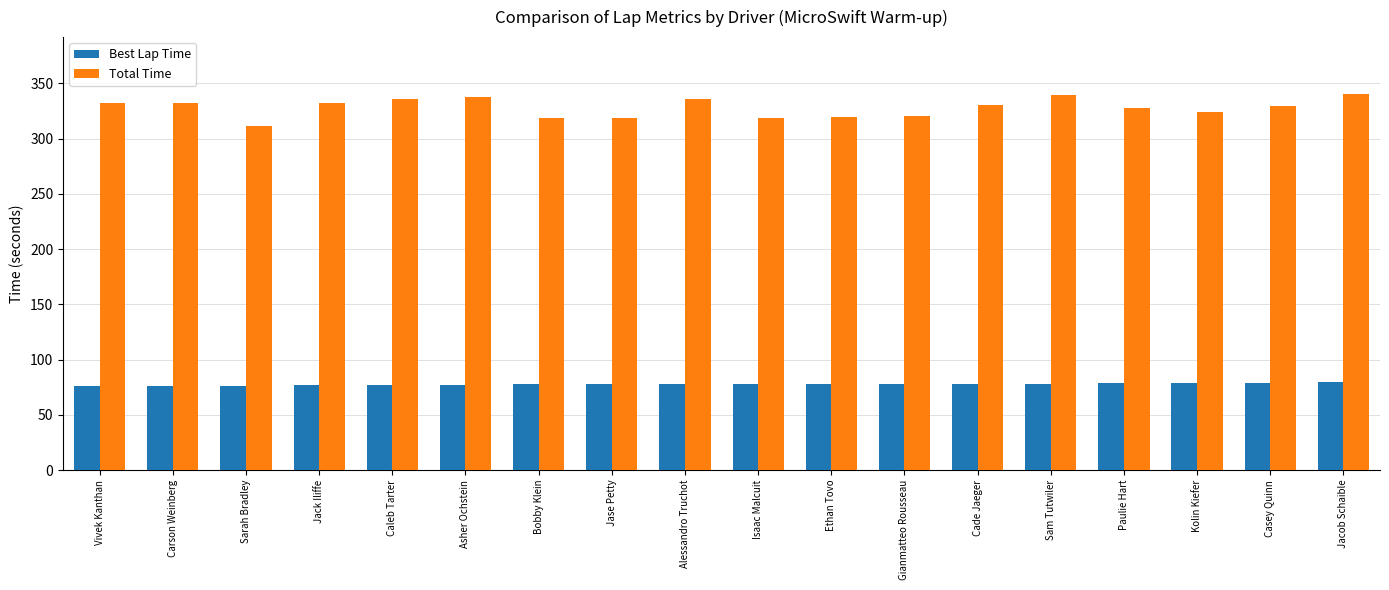

What is the minimum value for Best Lap Time?

76.1